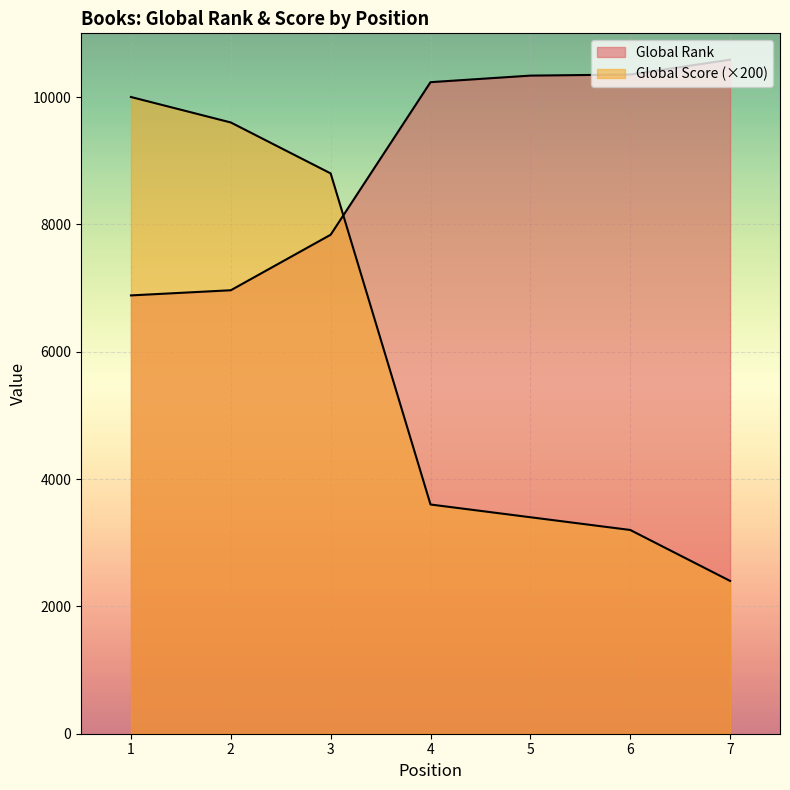

Is the value of Global Score at 1 greater than the value of Global Rank at 1?

Yes